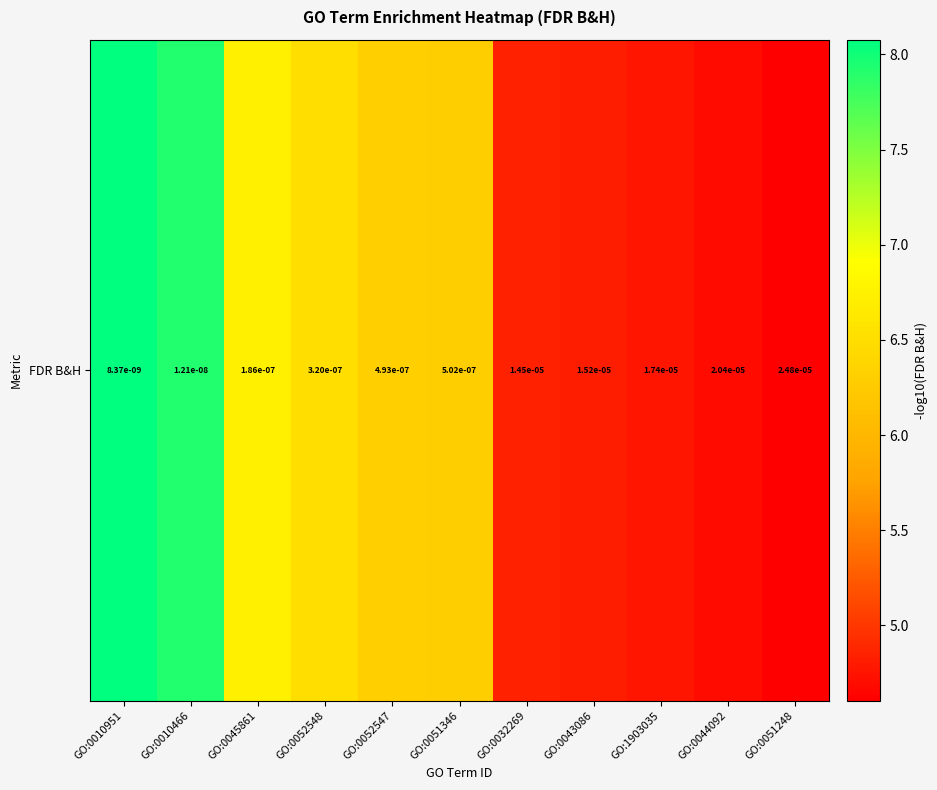

Count the number of values greater than 6.

6